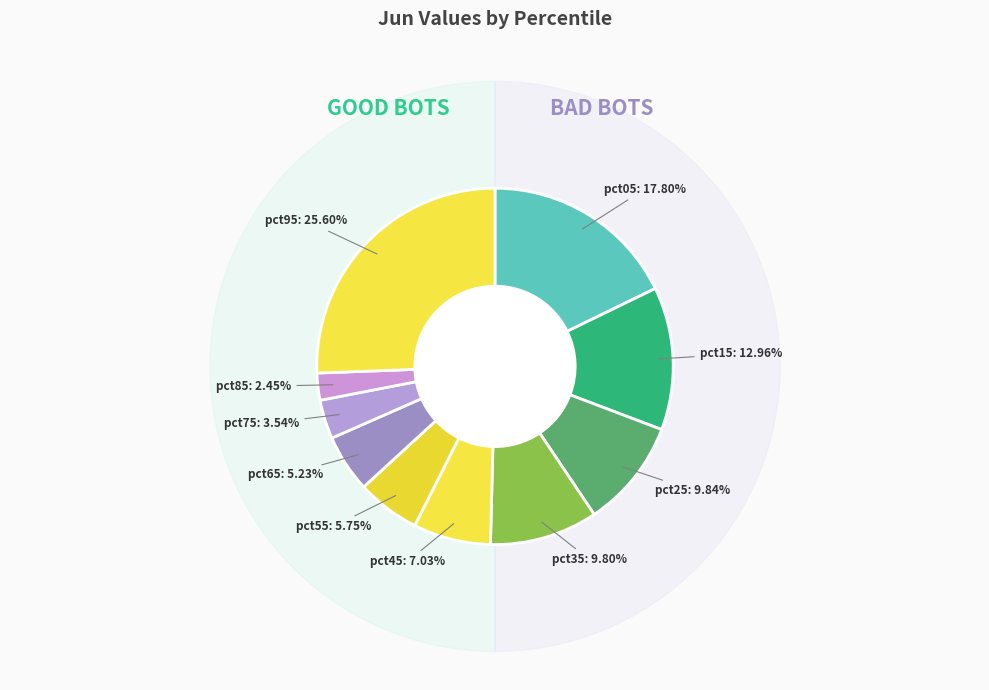

Which category has the smallest portion of the pie?

pct85